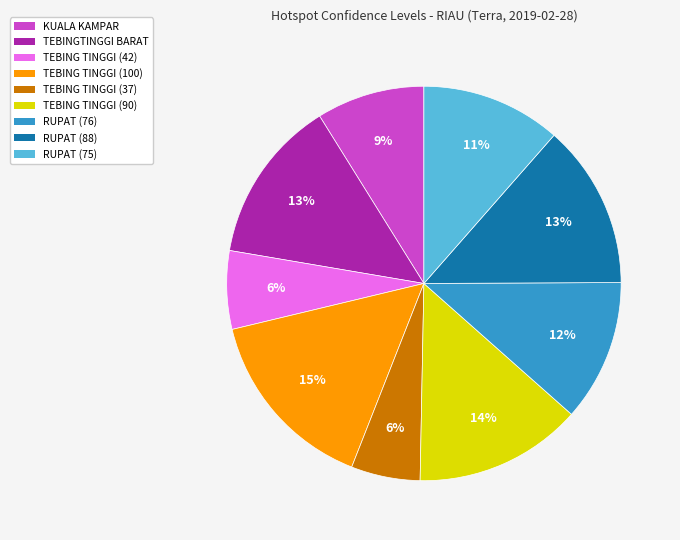

What is the ratio of the value at TEBING TINGGI (42) to the value at KUALA KAMPAR?

0.7